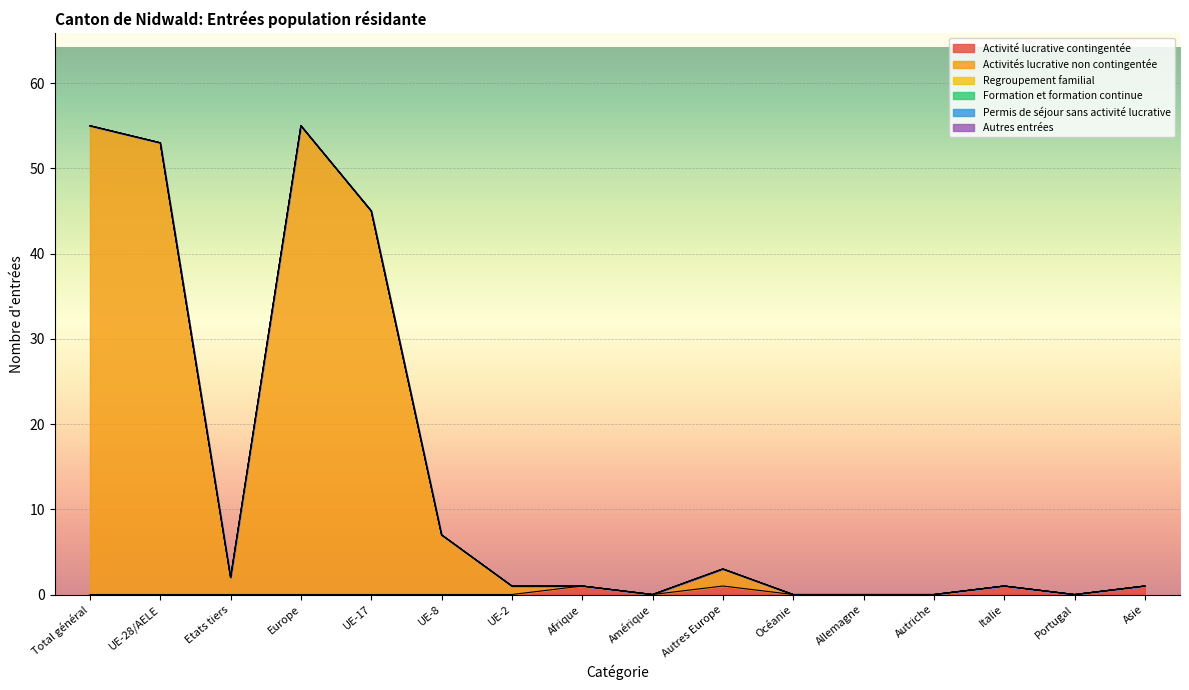

Between Etats tiers and Afrique, which series saw the biggest shift?

Activités lucrative non contingentée